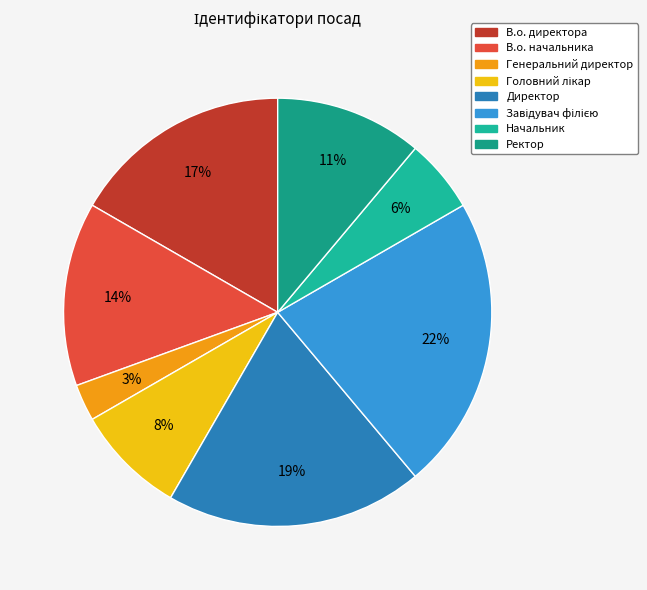

To the nearest percent, what portion does В.о. начальника represent?

14%